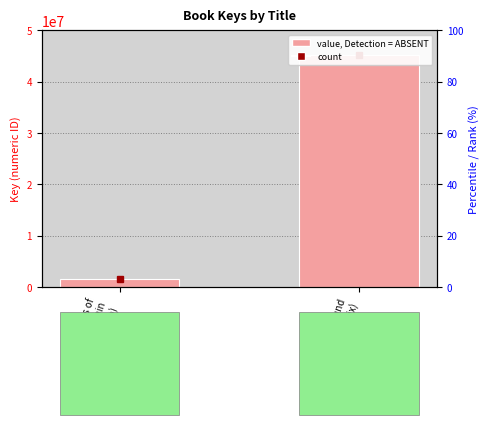

Which label corresponds to the largest value in the chart?

Found
(Haddix)